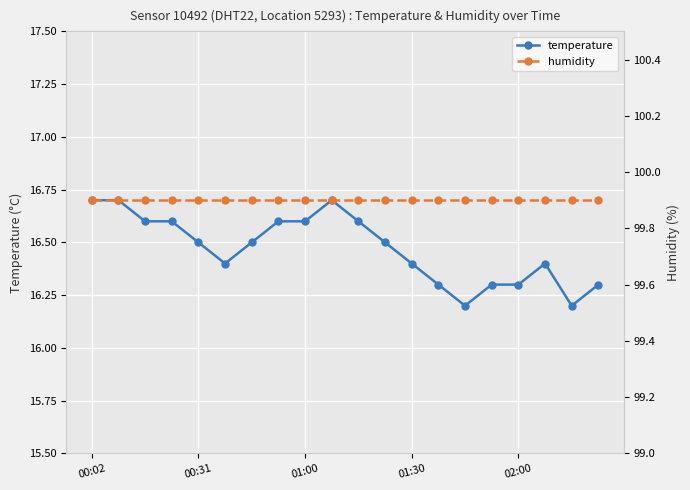

Rank the series by their maximum value, from lowest to highest.

temperature, humidity